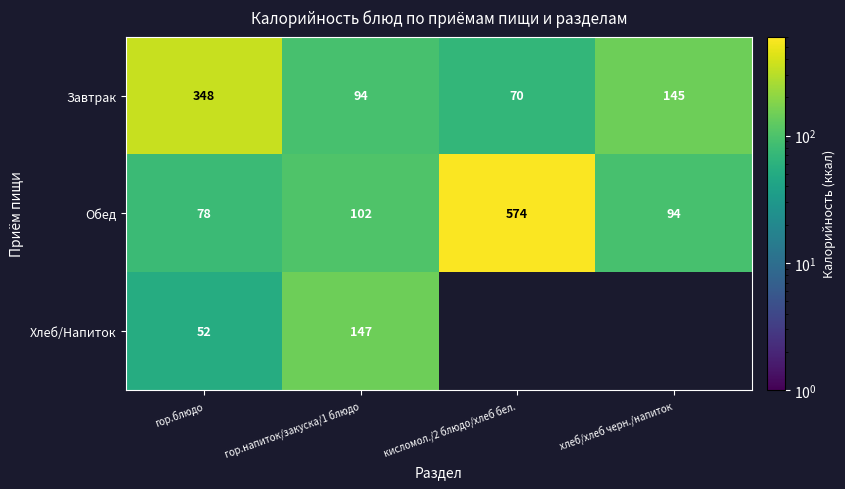

What is the smallest value displayed?

52.2